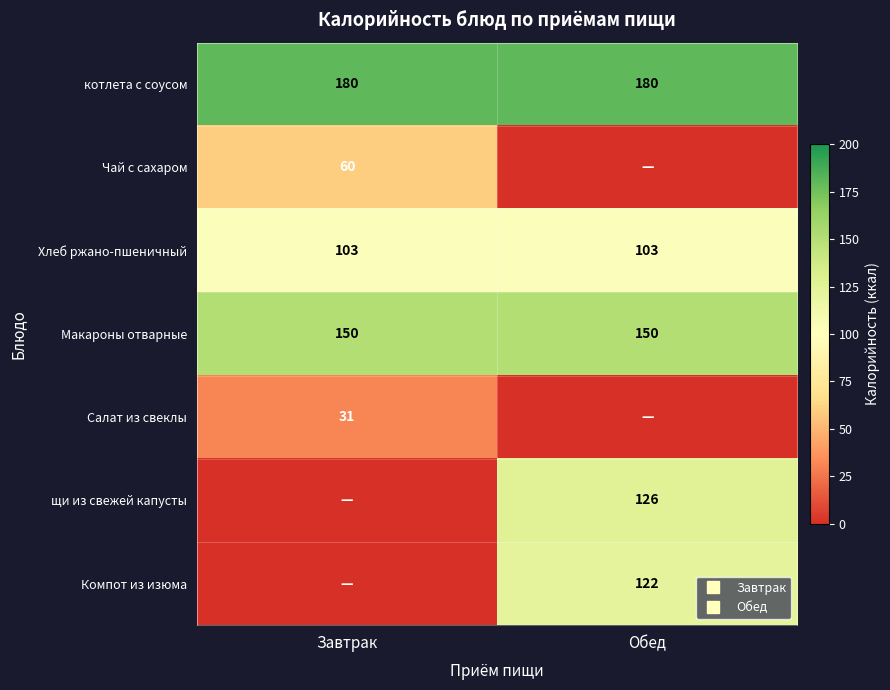

What is the difference between the maximum and minimum values in the Салат из свеклы series?

31